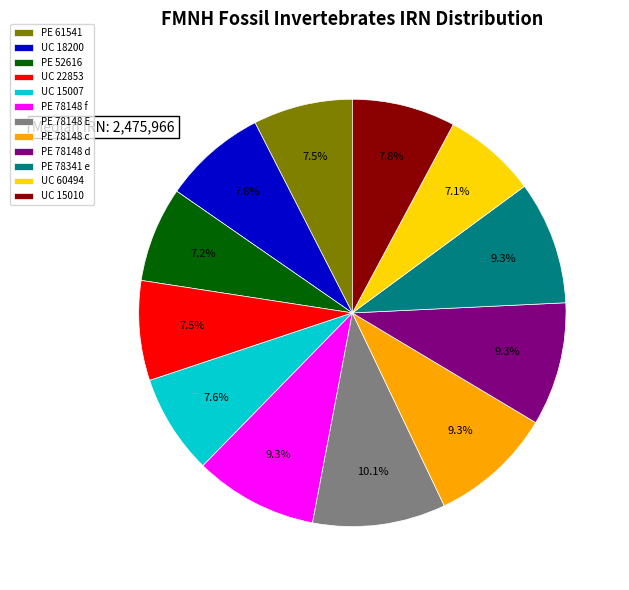

Is UC 60494 the majority of the pie?

No